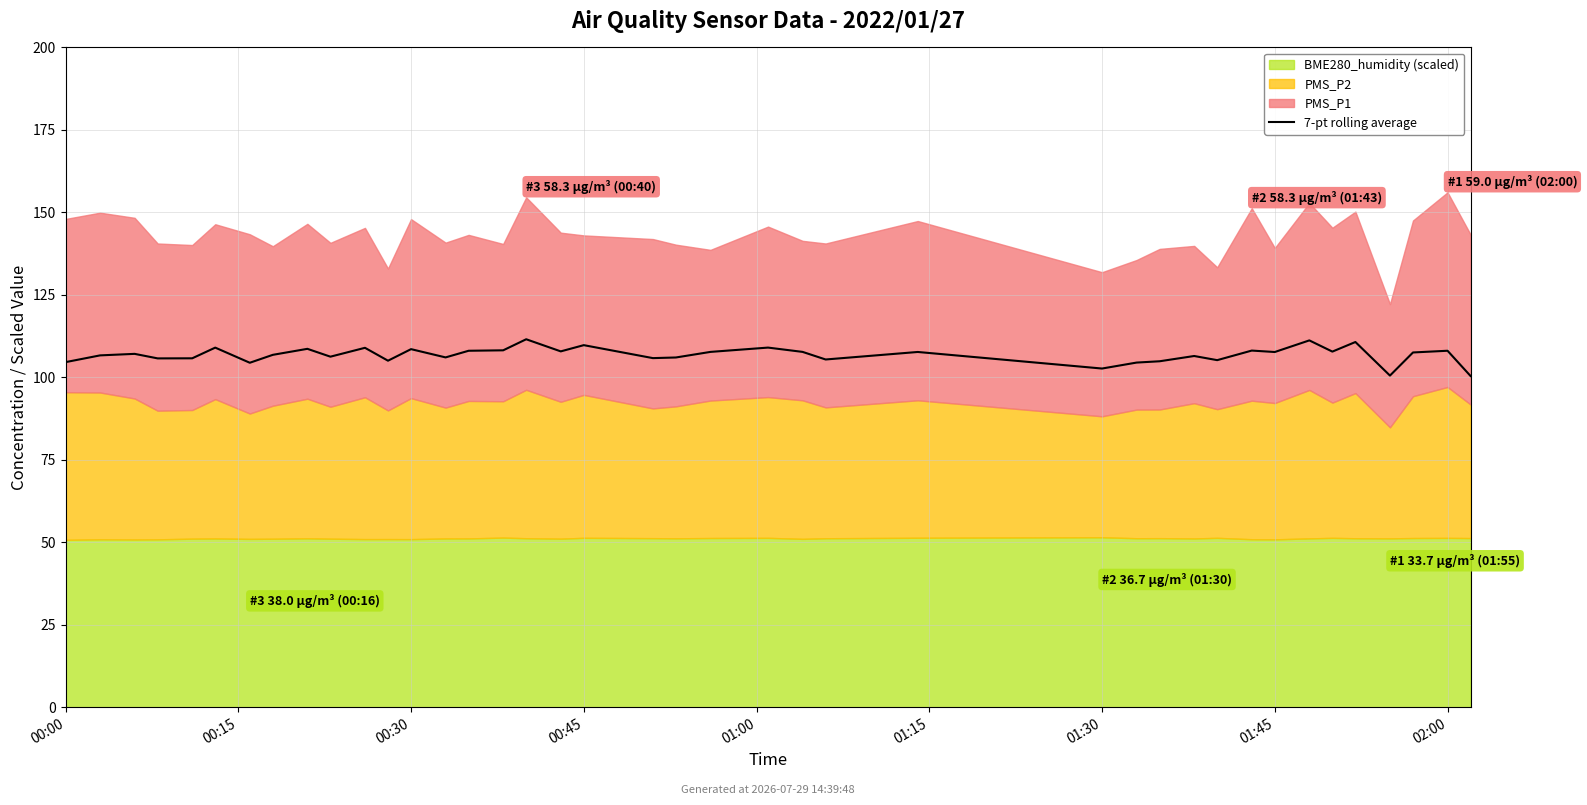

The value at 28 is 147.0. True or false?

False